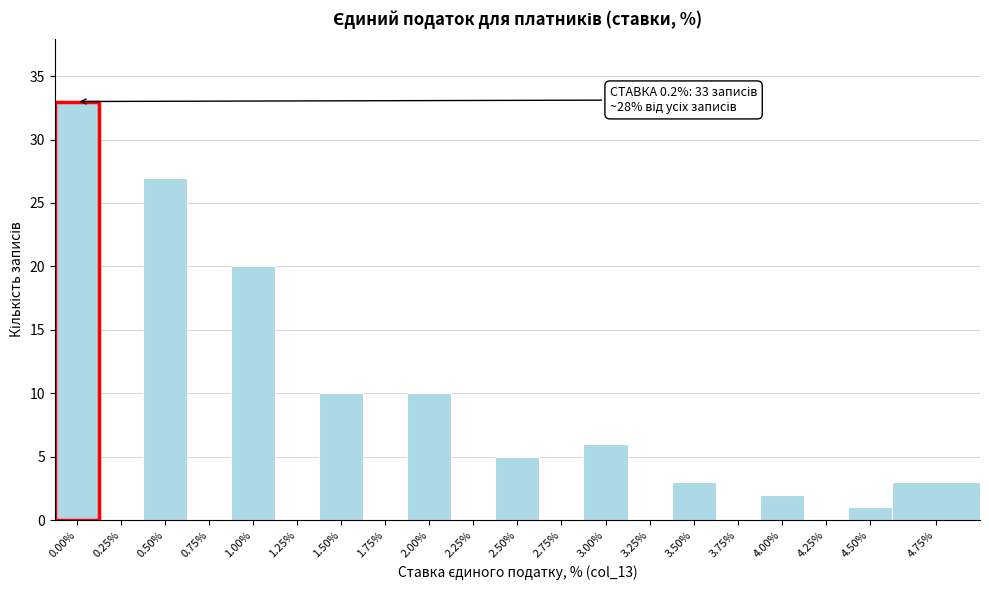

Reading left to right, list all the values displayed in this chart.

0.00%=33	0.25%=0	0.50%=27	0.75%=0	1.00%=20	1.25%=0	1.50%=10	1.75%=0	2.00%=10	2.25%=0	2.50%=5	2.75%=0	3.00%=6	3.25%=0	3.50%=3	3.75%=0	4.00%=2	4.25%=0	4.50%=1	4.75%=3